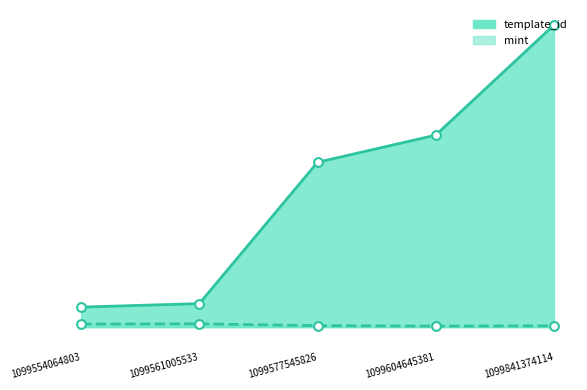

Which series has the widest spread of Y values?

template_id